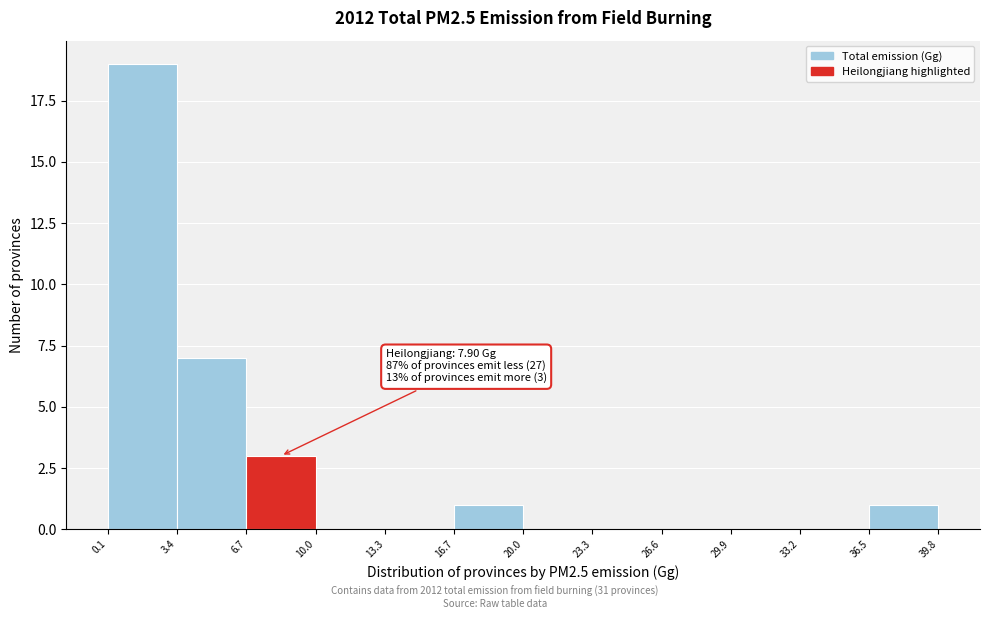

Over which range of the x-axis is the bar tallest?

0.1 to 3.4